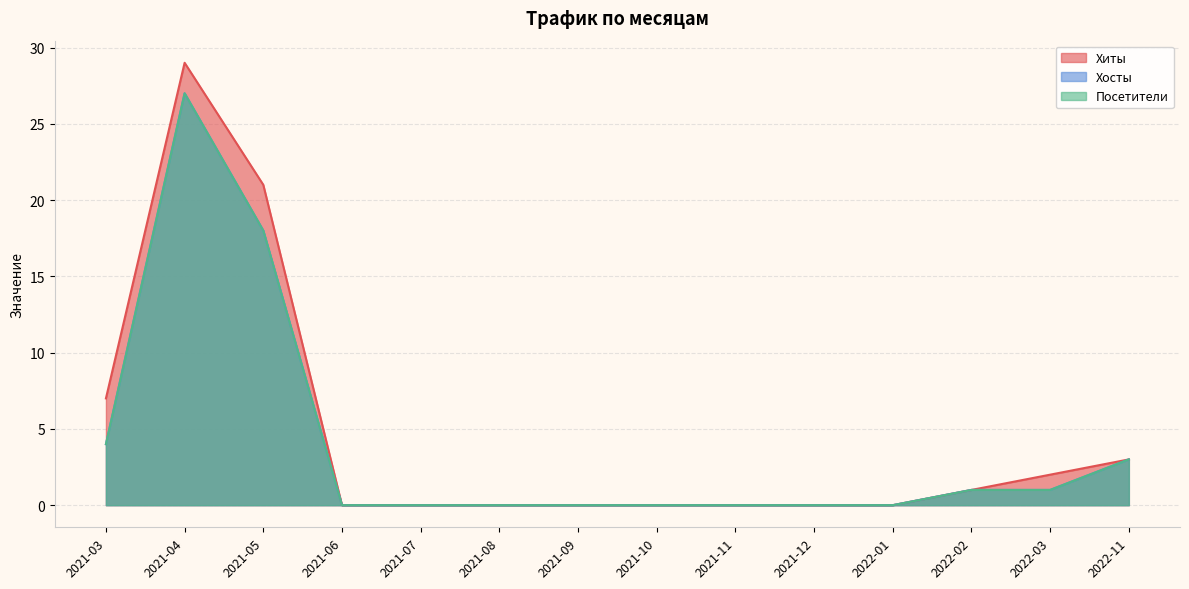

Does the chart display data point markers on the line(s)?

No